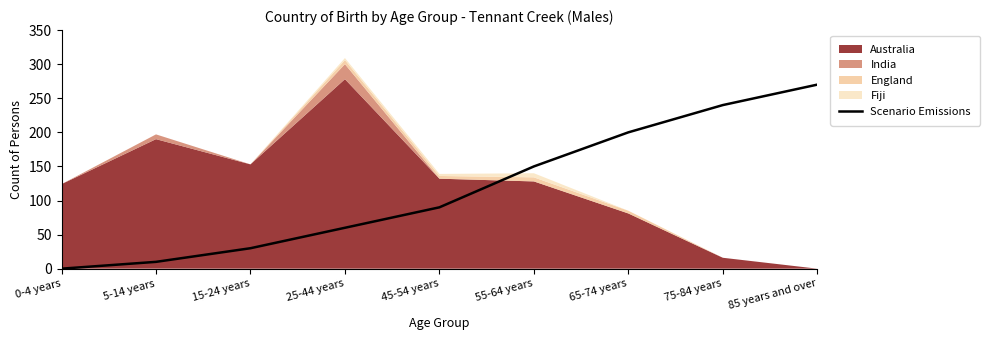

Which has a higher value, 55-64 years or 85 years and over?

85 years and over